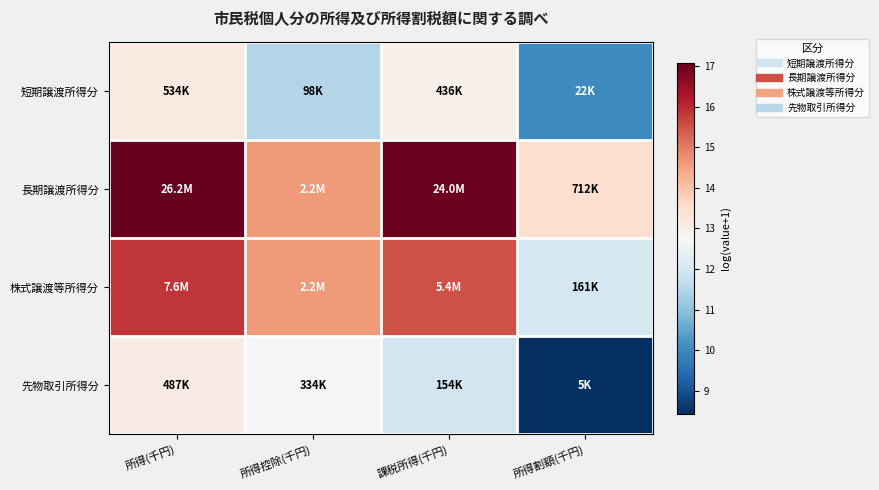

How many distinct data groups are displayed?

4